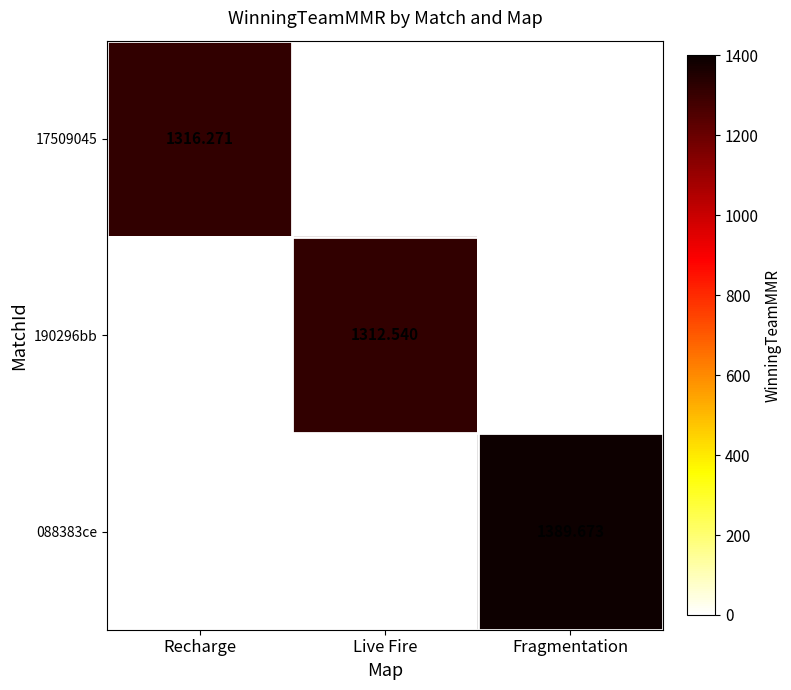

Is the value of 17509045 at Recharge greater than the value of 088383ce at Live Fire?

Yes